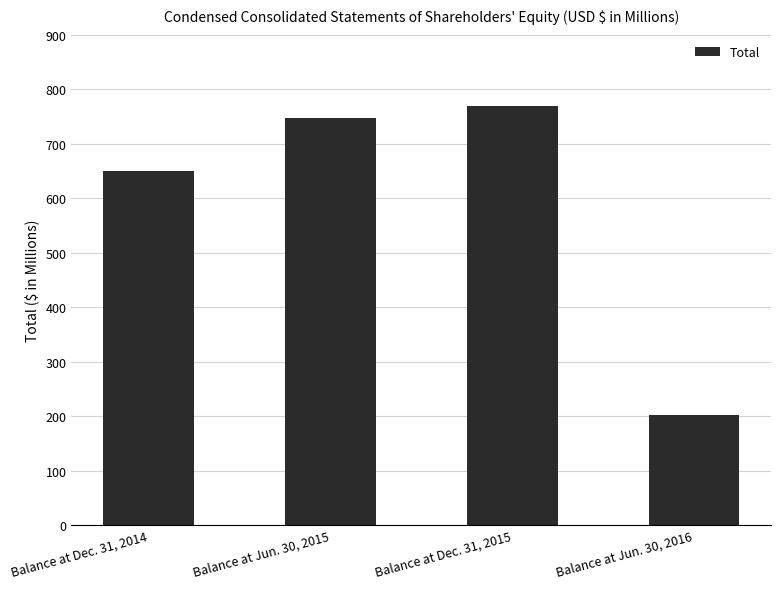

How many distinct data groups are displayed?

1